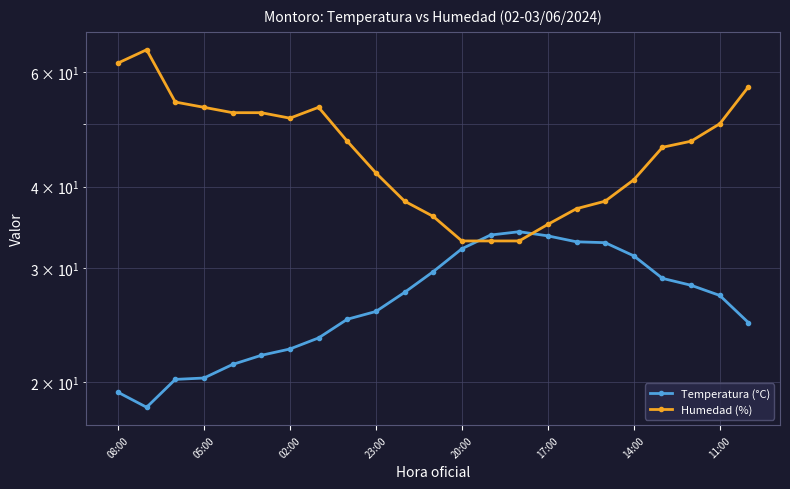

What is the smallest value displayed?

18.3